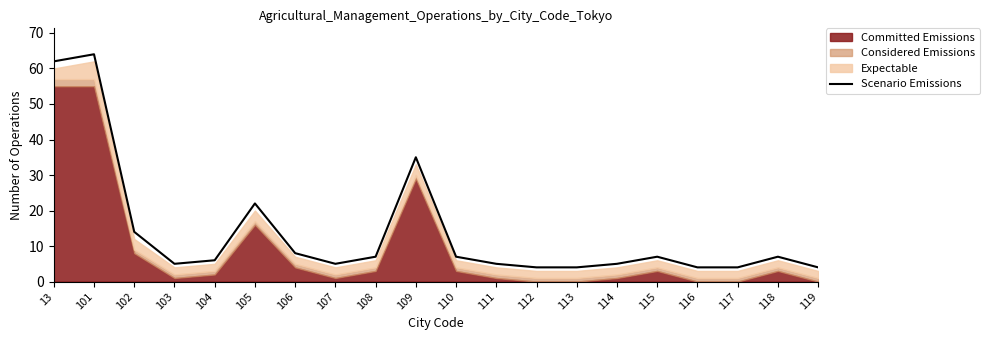

Reading left to right, transcribe all the data shown in this chart.

62	64	14	5	6	22	8	5	7	35	7	5	4	4	5	7	4	4	7	4